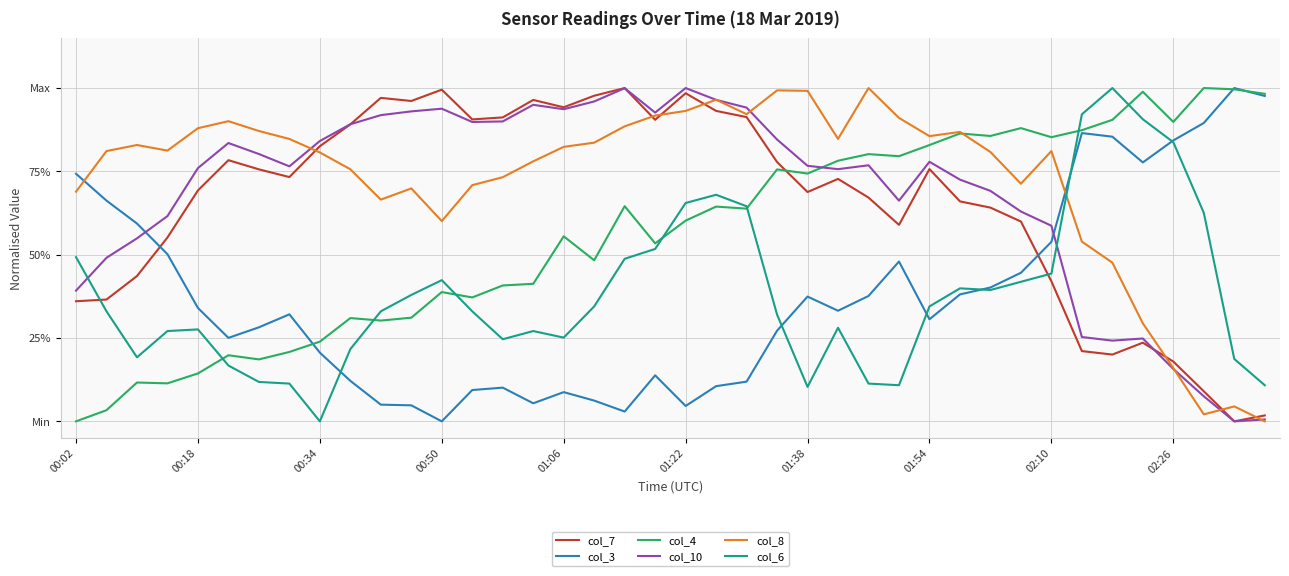

Is this an area chart (filled region under the line)?

No